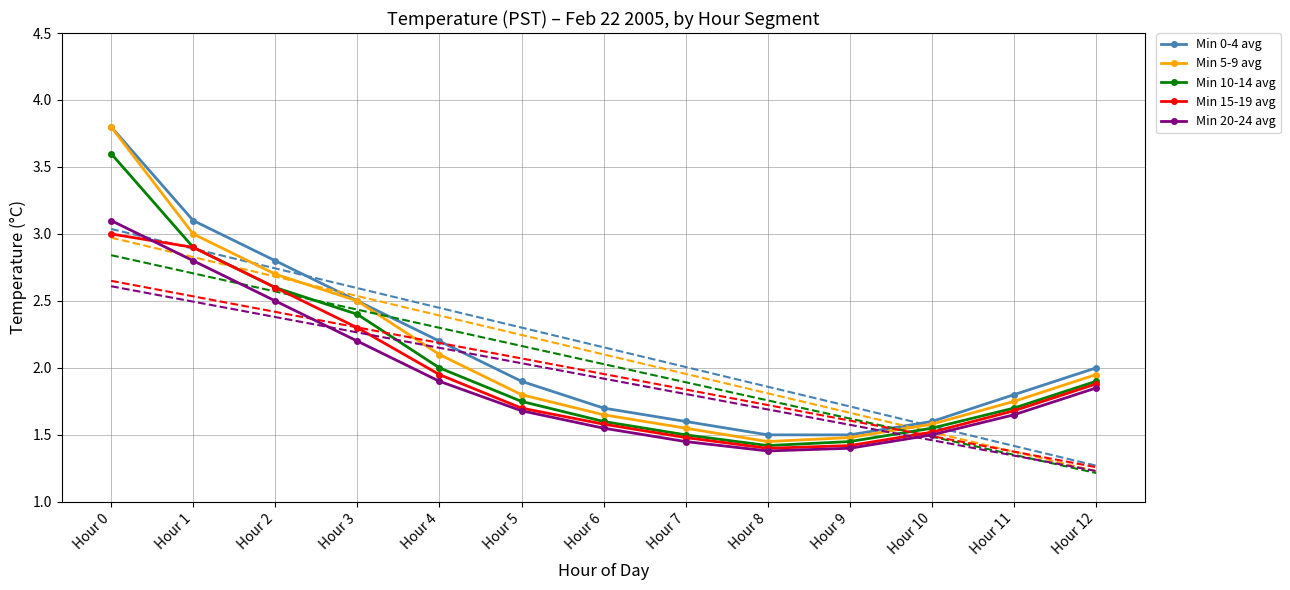

What is the average value of the Min 0-4 avg series?

2.2